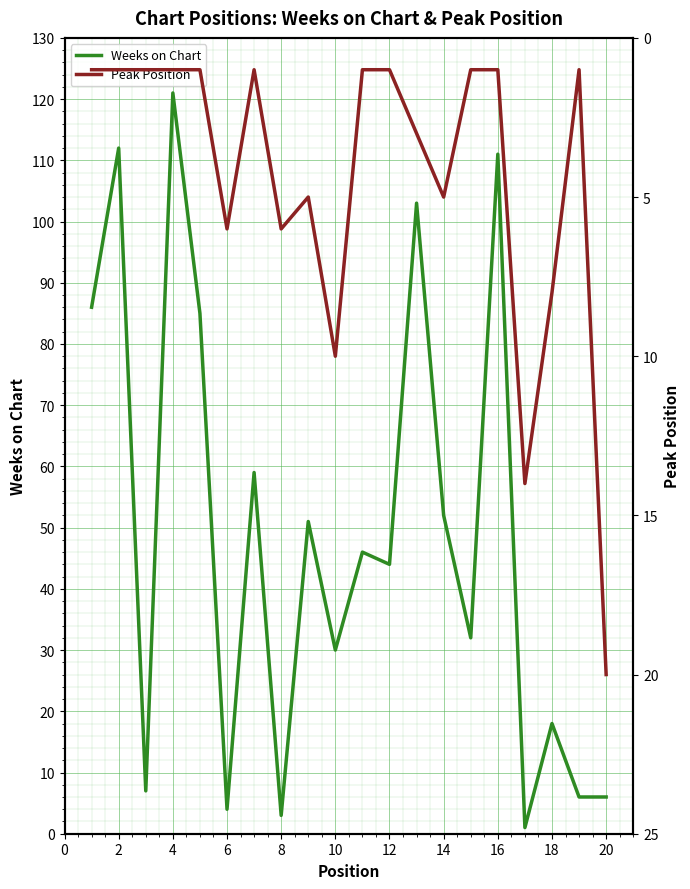

Rank the series by their average value, from lowest to highest.

Peak Position, Weeks on Chart